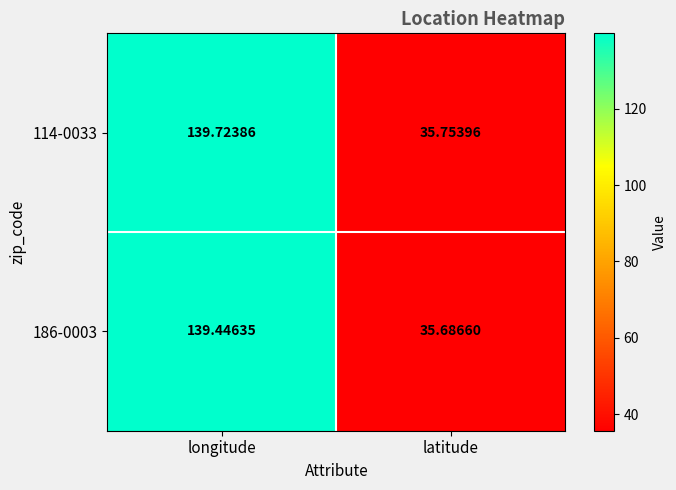

Is the value of 114-0033 at latitude greater than the value of 186-0003 at latitude?

Yes